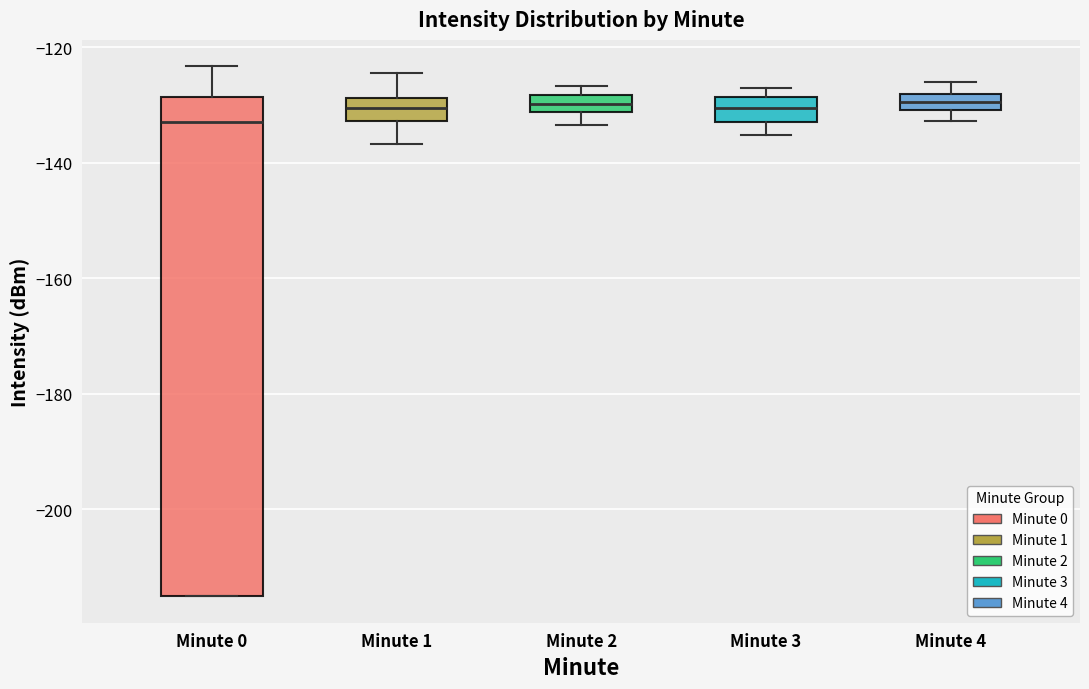

Where is the upper edge of the box for Minute 2 on the y-axis? The values are not printed on the chart, so give them approximately, as read against the axis.

-128